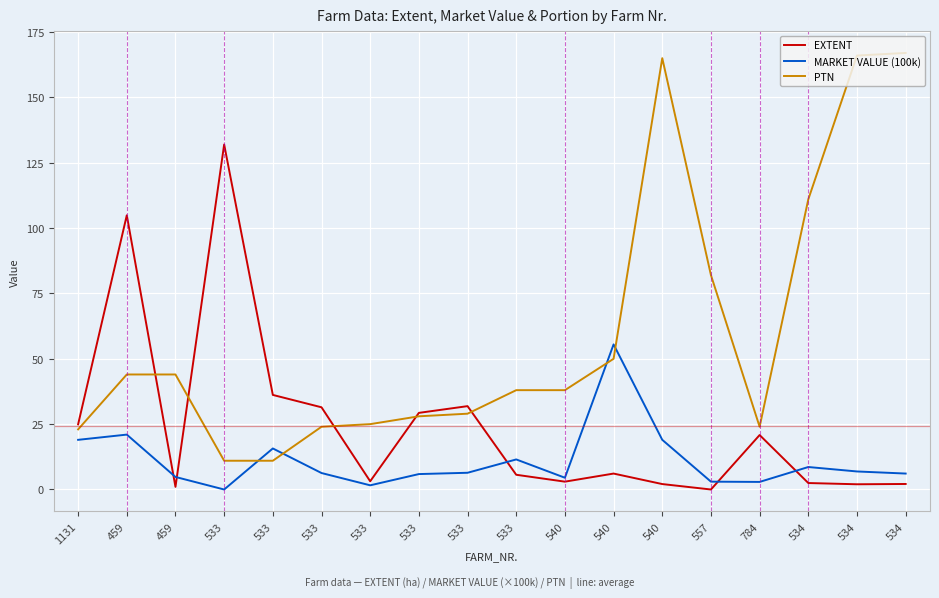

How many lines are shown in the chart?

3